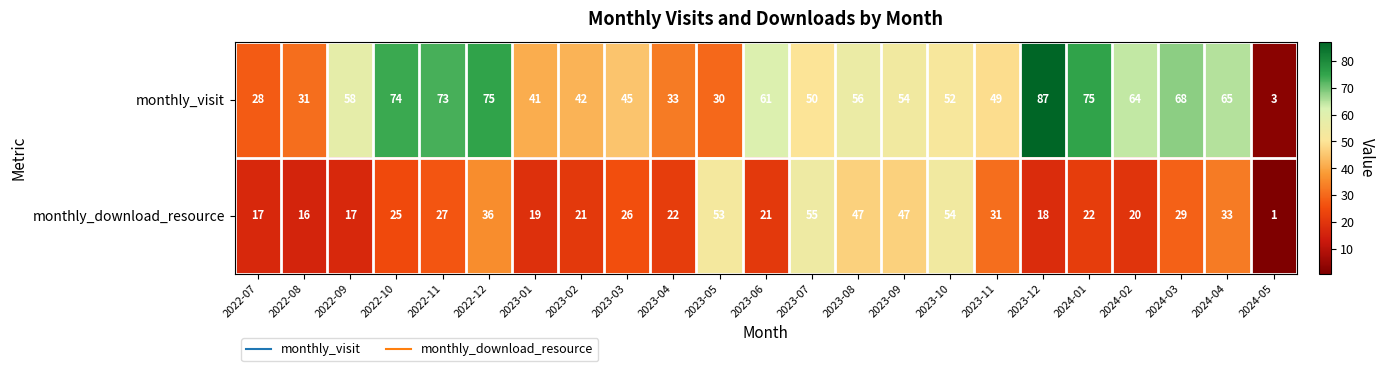

Which series has the largest range (max minus min)?

monthly_visit